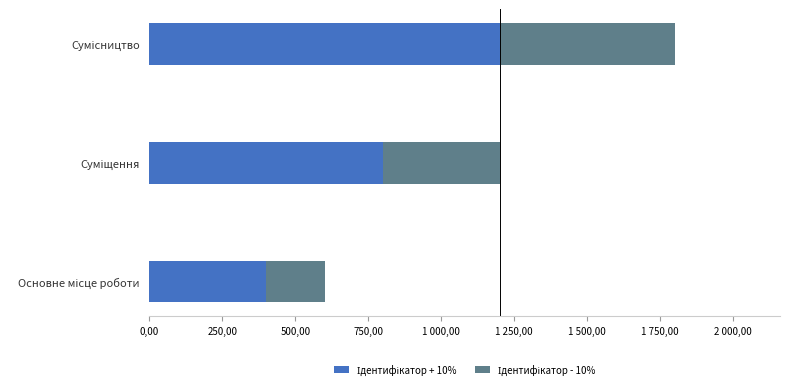

Which series has the largest range (max minus min)?

Ідентифікатор + 10%